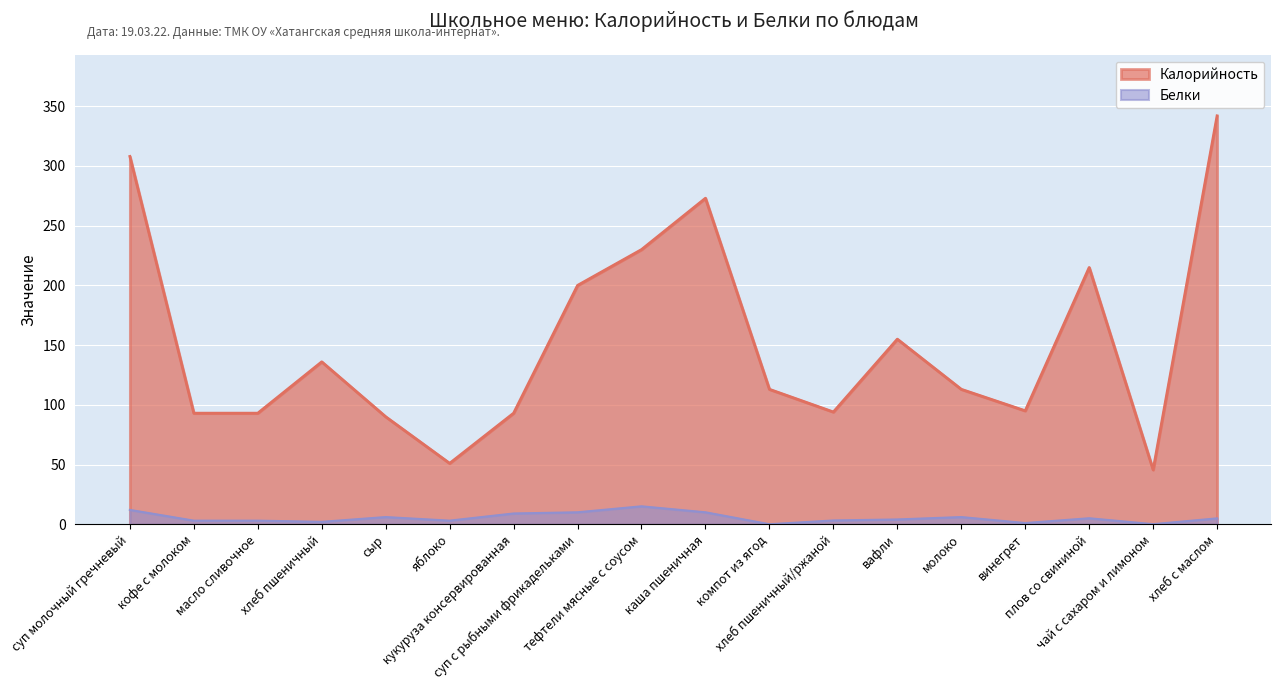

What is the sum of all Белки values?

97.1